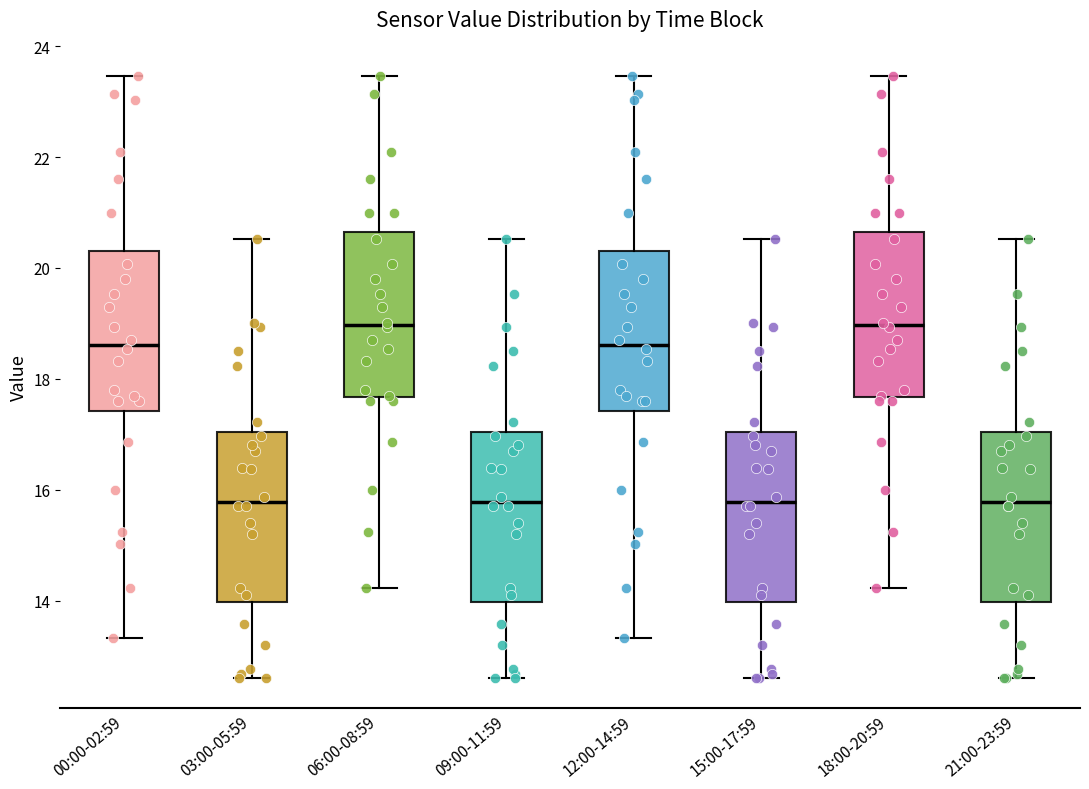

Where does the median line of the box for 00:00-02:59 sit on the y-axis? The values are not printed on the chart, so give them approximately, as read against the axis.

18.6